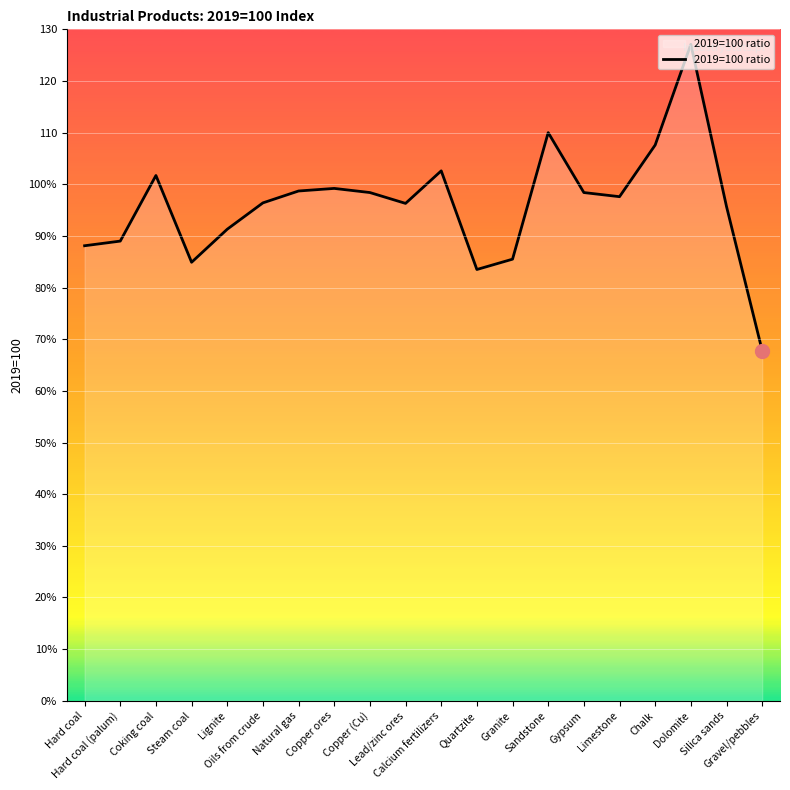

What is the change in value from Granite to Sandstone?

+24.5